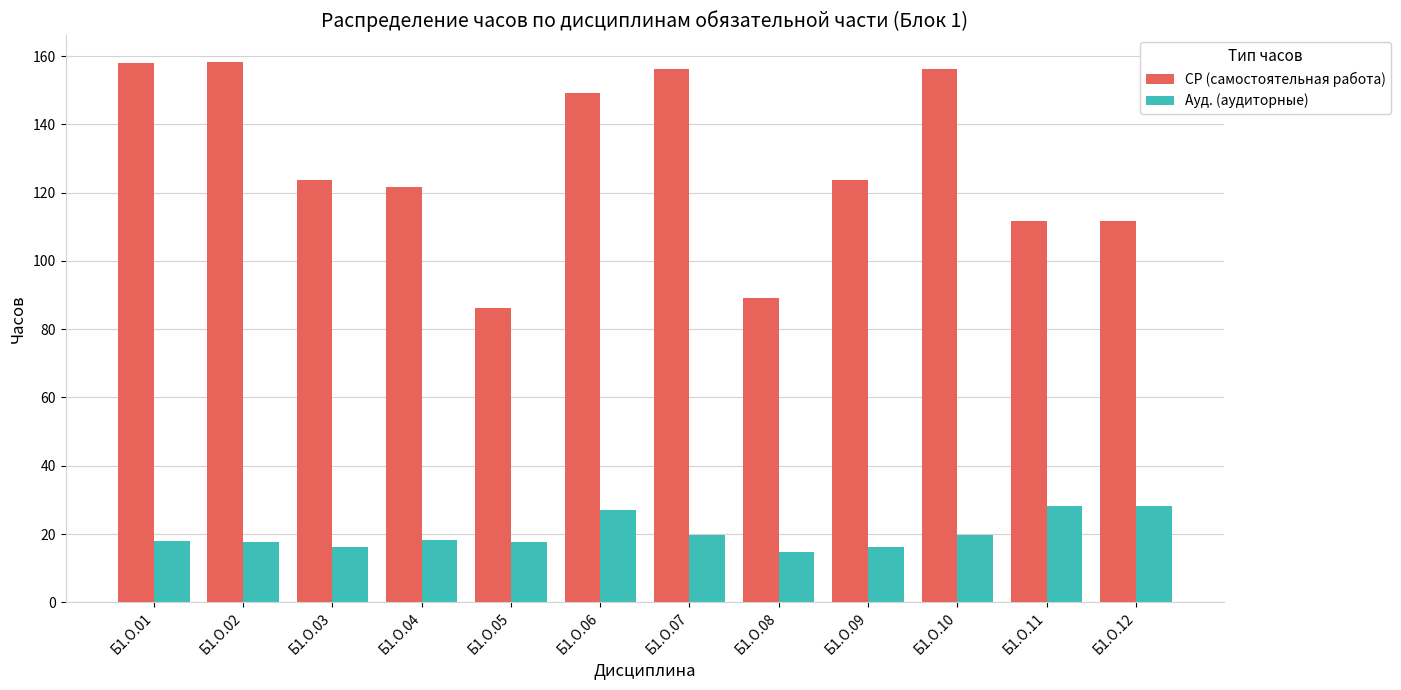

Rank the series by their average value, from highest to lowest.

СР (самостоятельная работа), Ауд. (аудиторные)